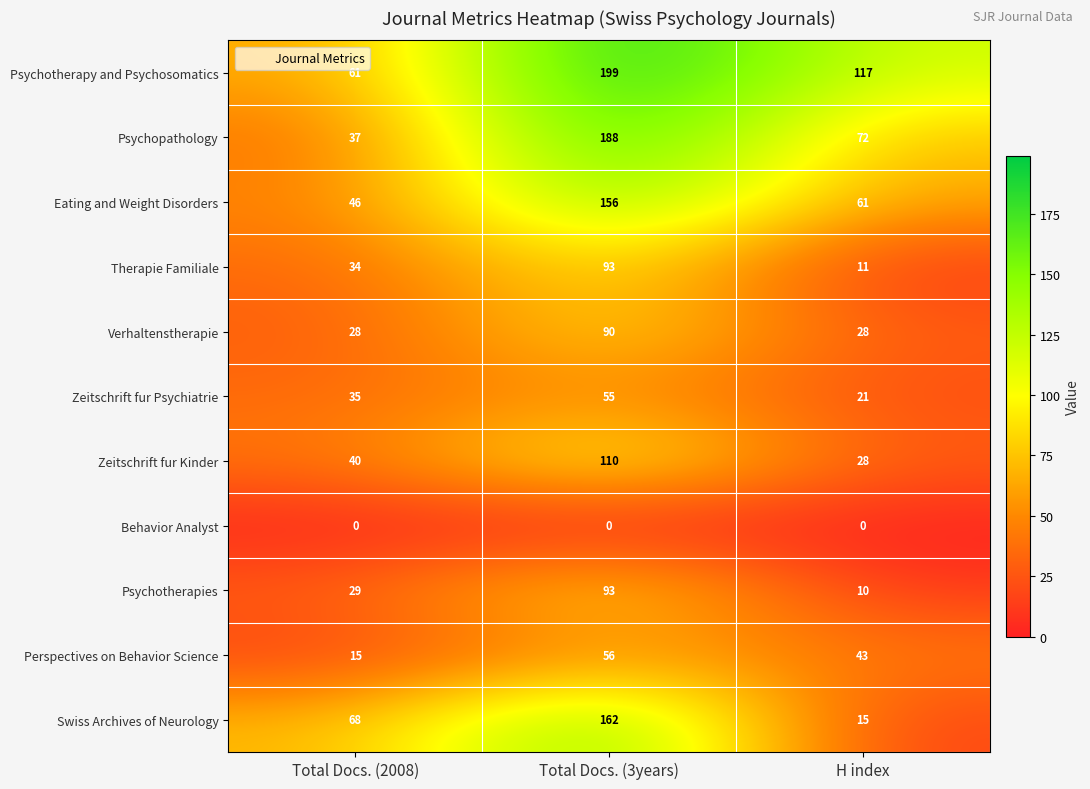

At which category does the chart reach its peak across all series?

Total Docs. (3years)